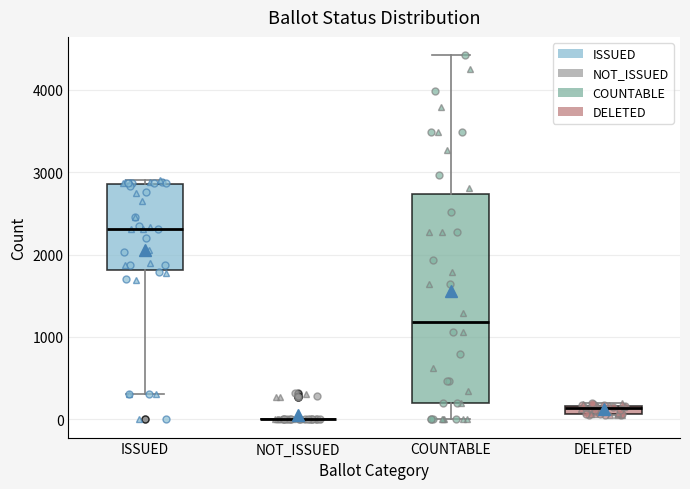

Comparing the boxes themselves (not the whiskers), which one is the tallest?

COUNTABLE